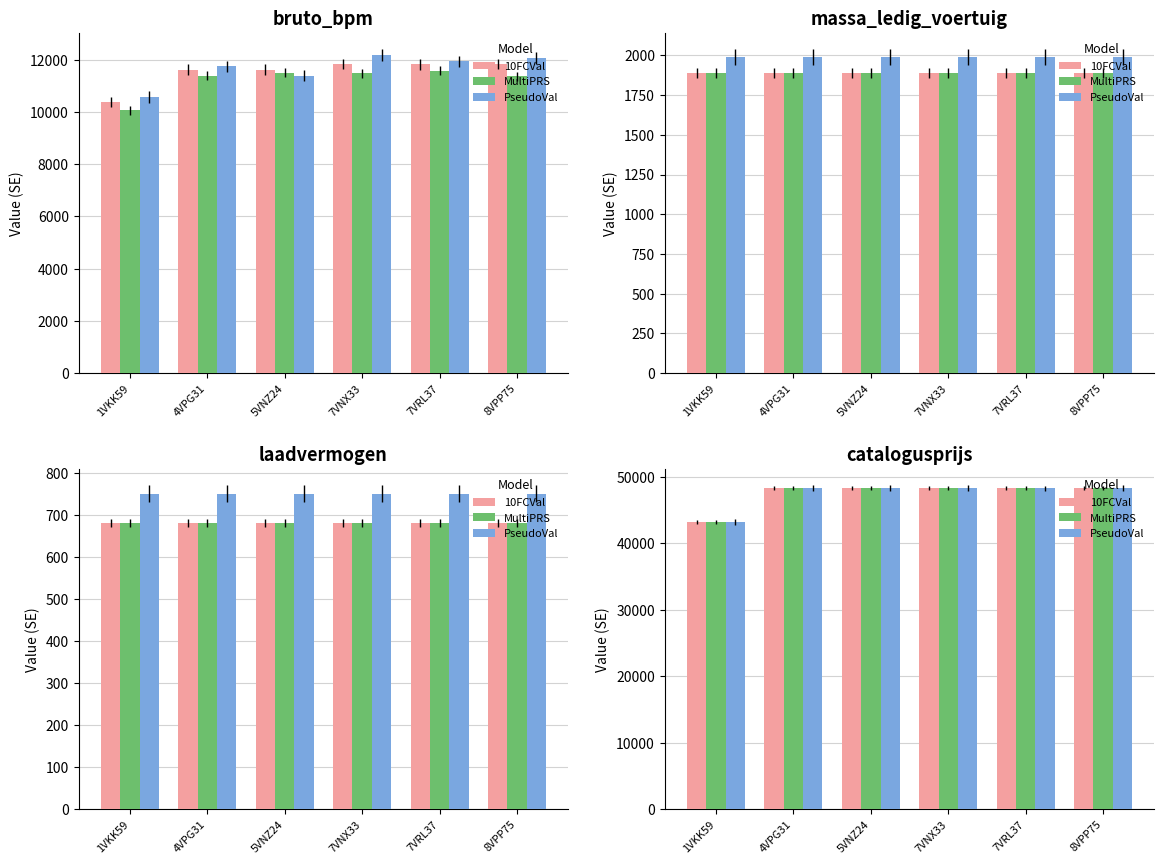

The PseudoVal series shows 10062 at 4VPG31. True or false?

False